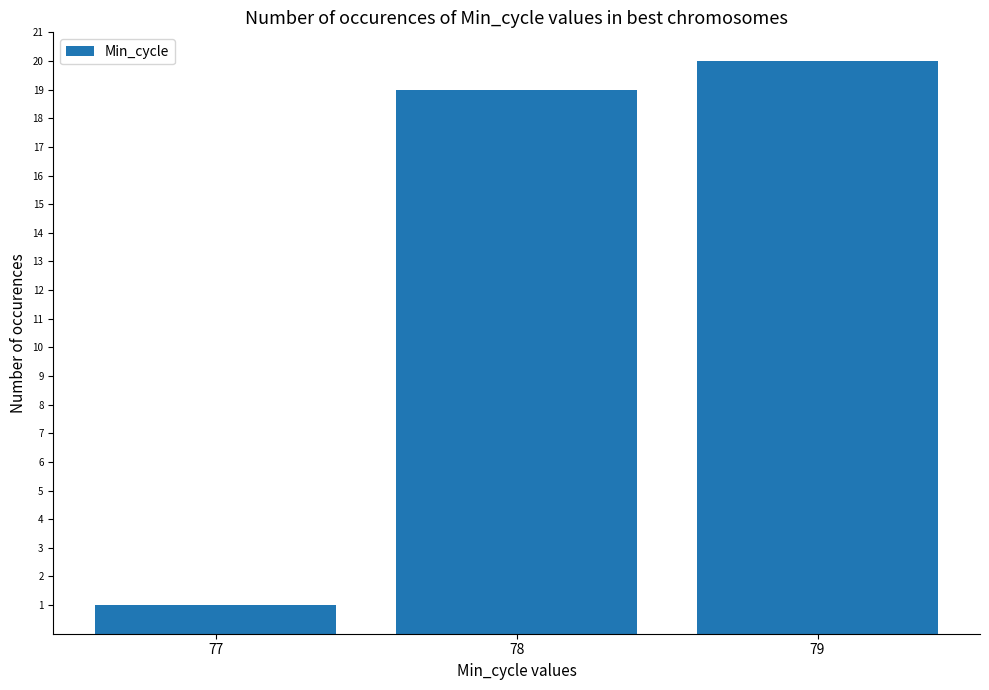

What is the change in value from 77 to 79?

+19